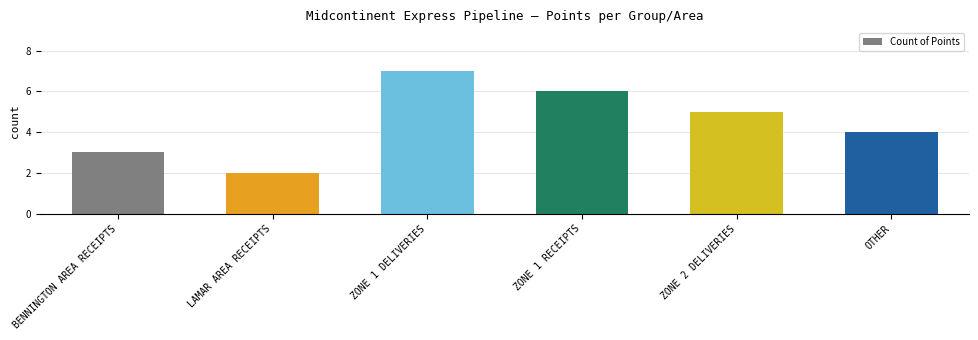

What is the value of the 6th bar from the left?

4